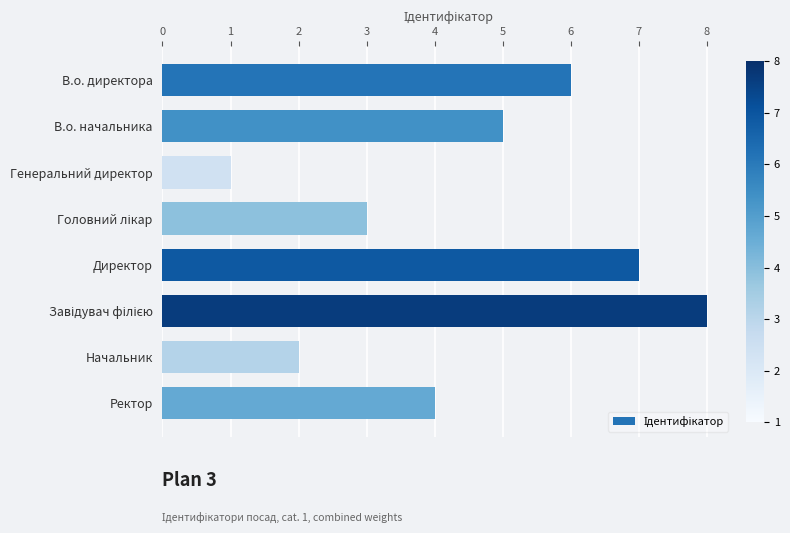

What is the ratio of the value at Начальник to the value at Директор?

0.3